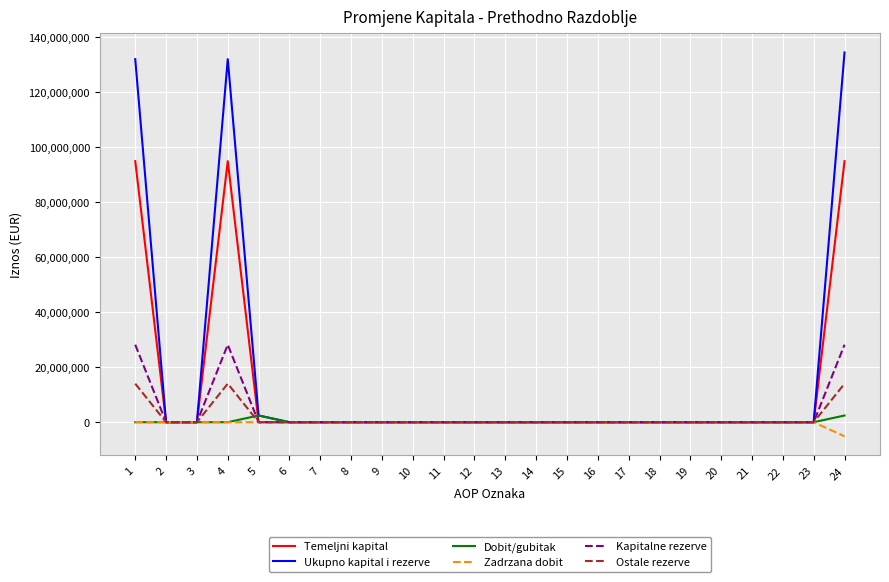

What is the spread (max minus min) of values at 4?

131868195